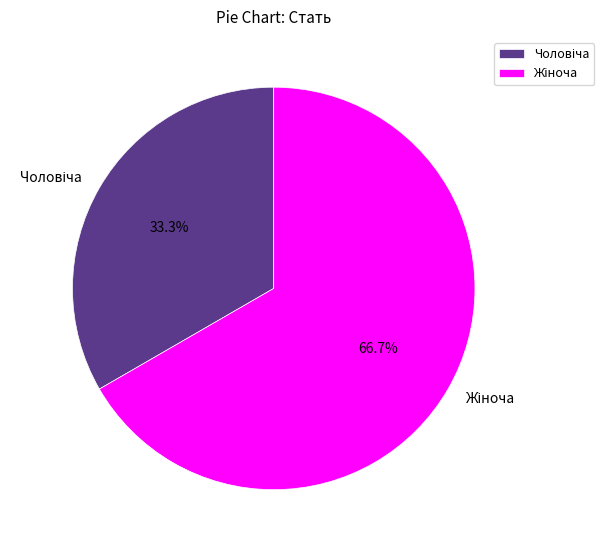

Is there any slice that represents more than half of the pie?

Yes